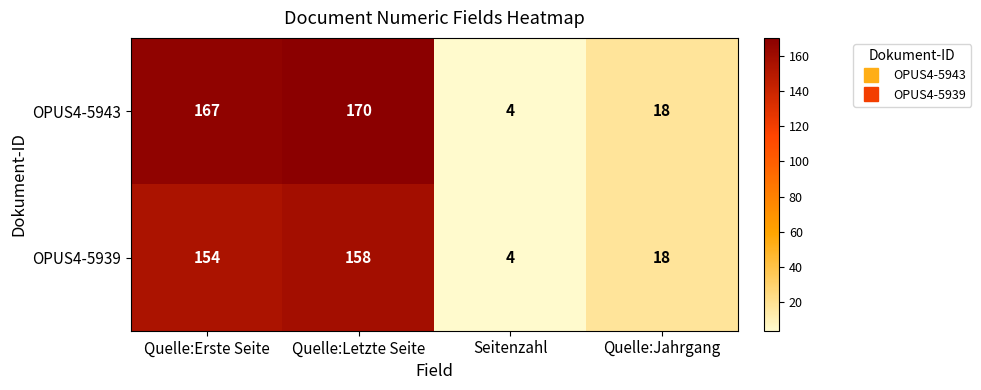

At which label does OPUS4-5939 reach its minimum?

Seitenzahl